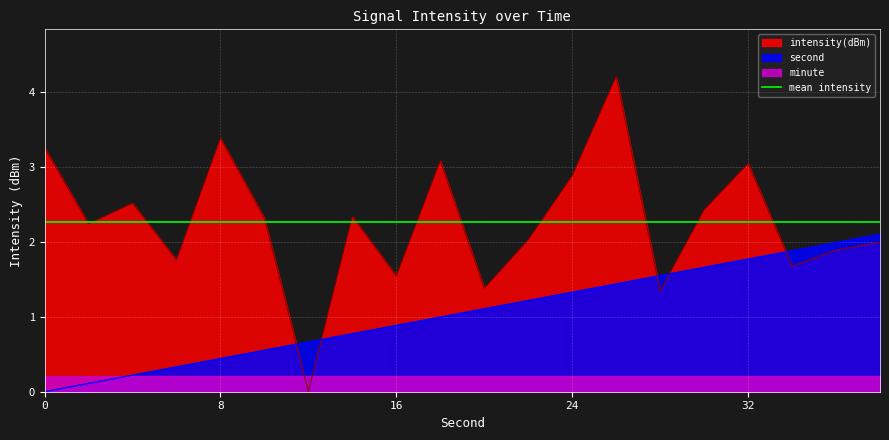

What is the maximum value for intensity(dBm)?

4.2